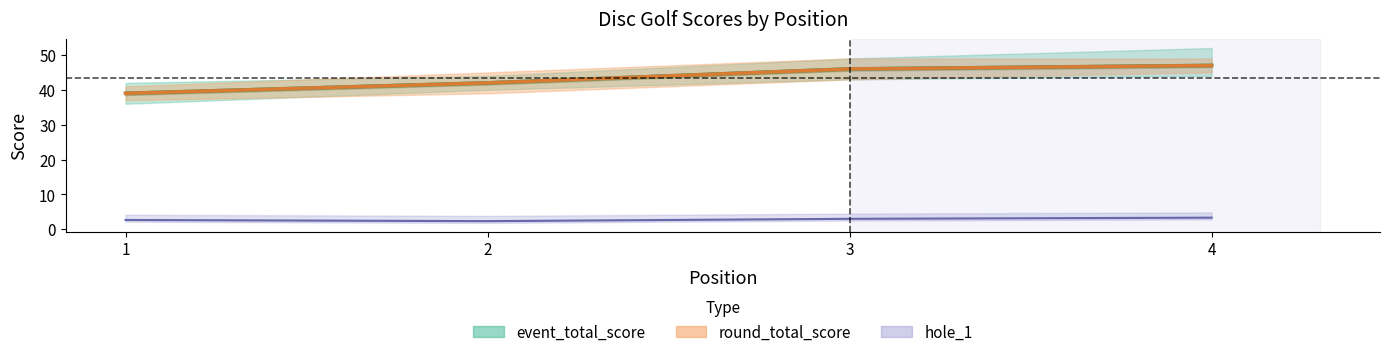

What is the minimum value shown in the chart?

1